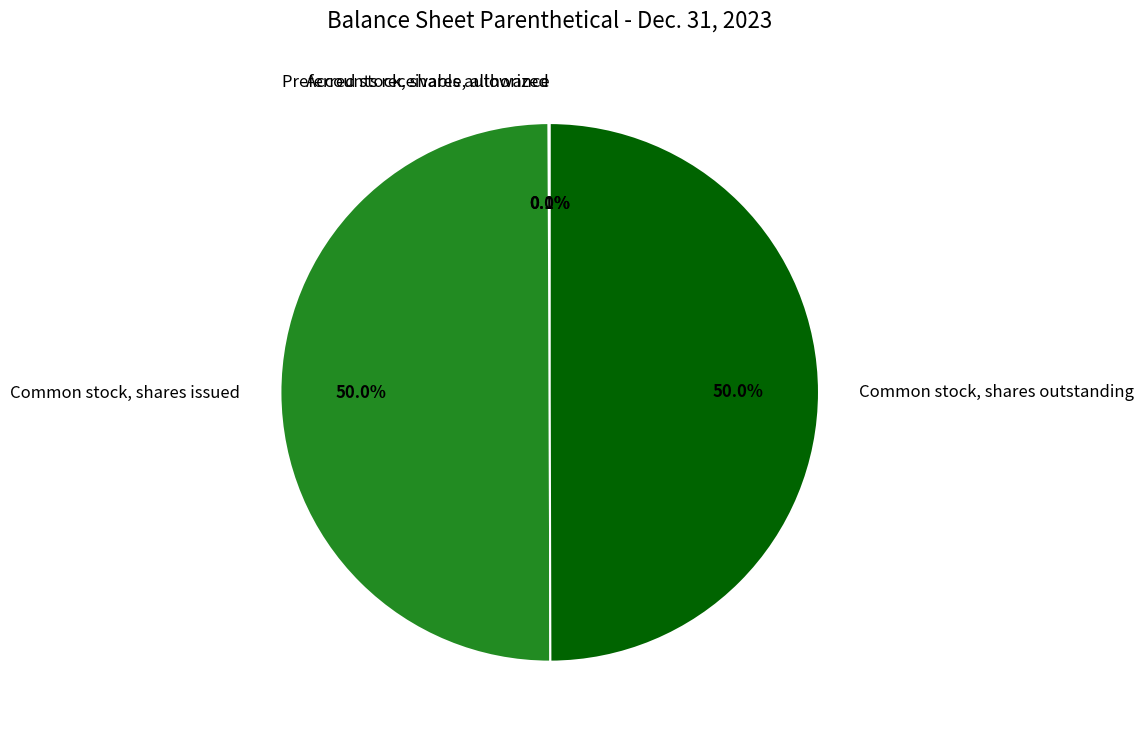

What portion of the pie excludes Common stock, shares outstanding?

50.0%